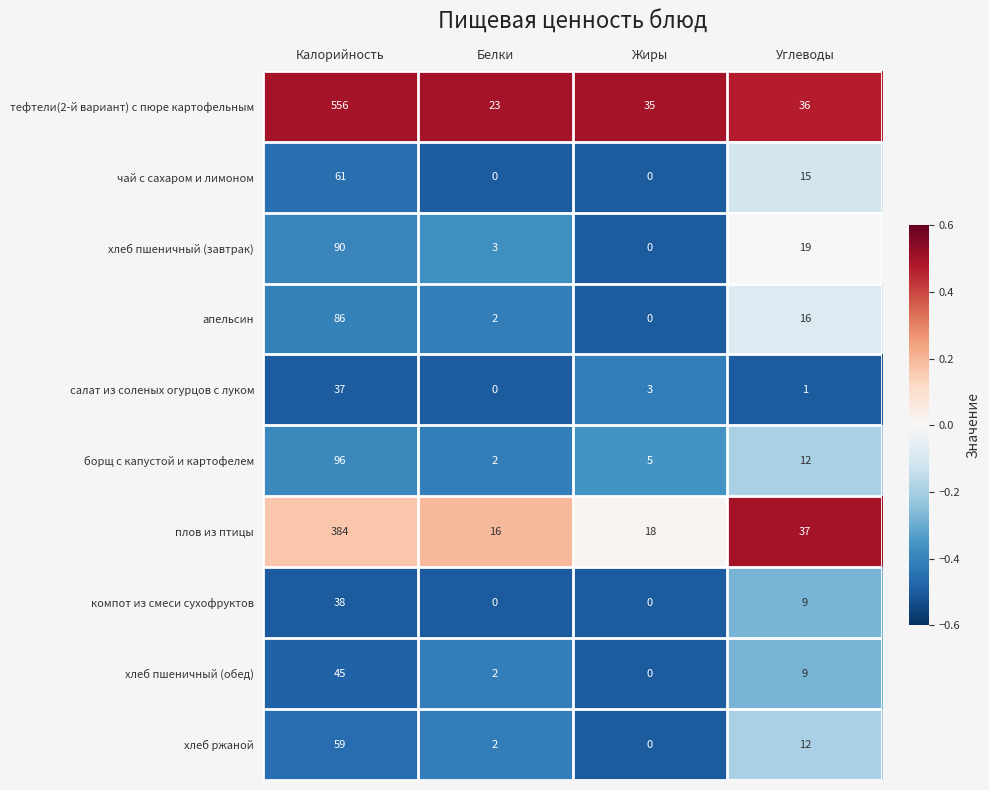

What is the maximum value shown in the chart?

556